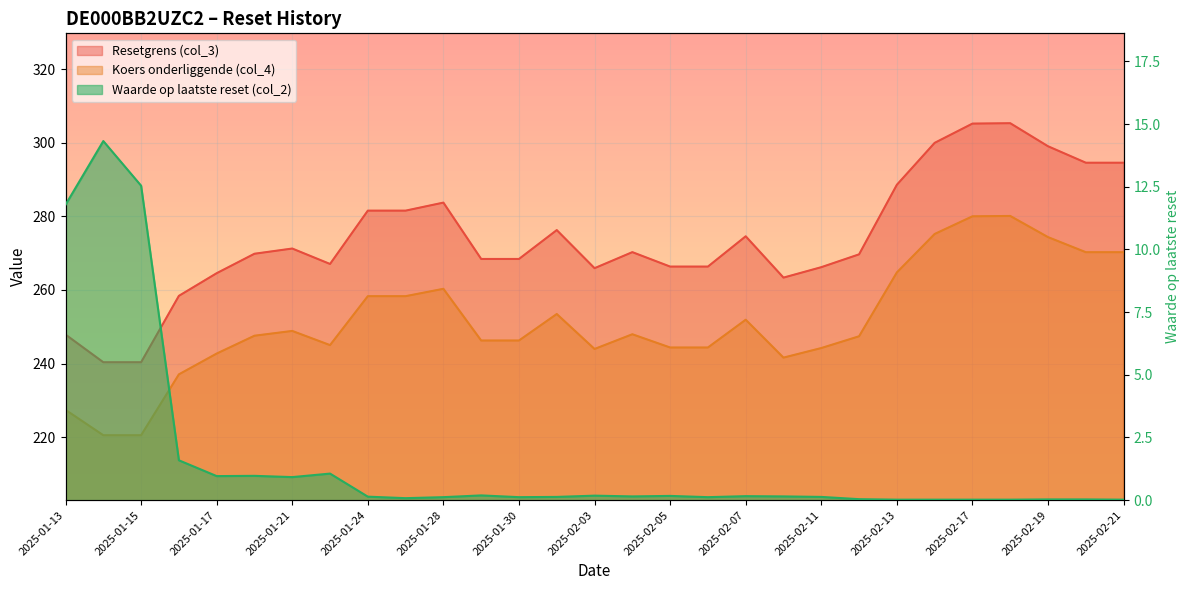

How many data points in Koers onderliggende (col_4) are above 247?

16